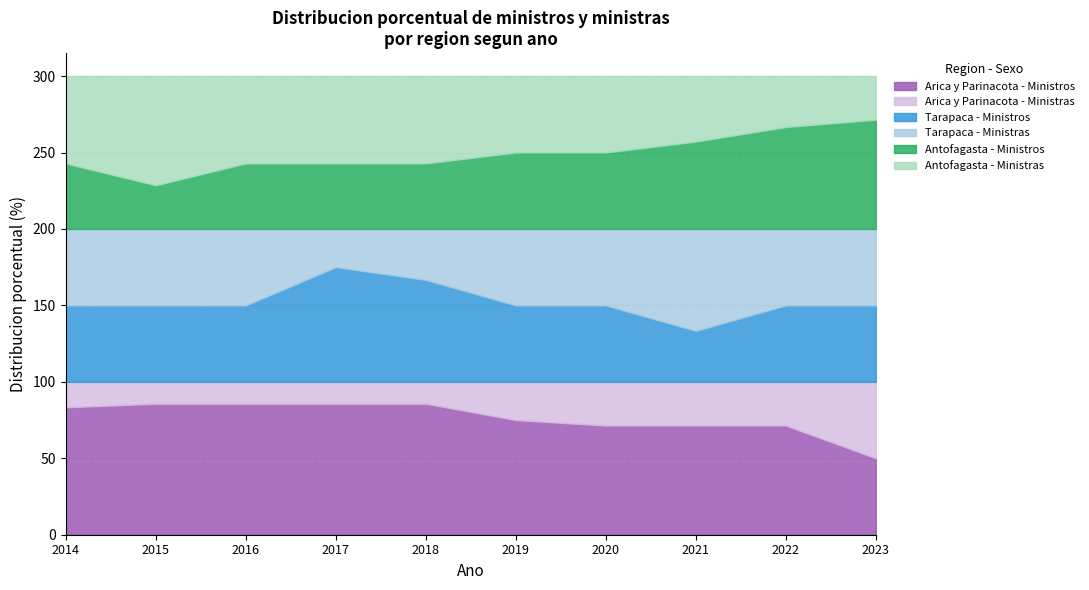

List the labels in order of Tarapaca - Ministras value, largest first.

2021, 2014, 2015, 2016, 2019, 2020, 2022, 2023, 2018, 2017